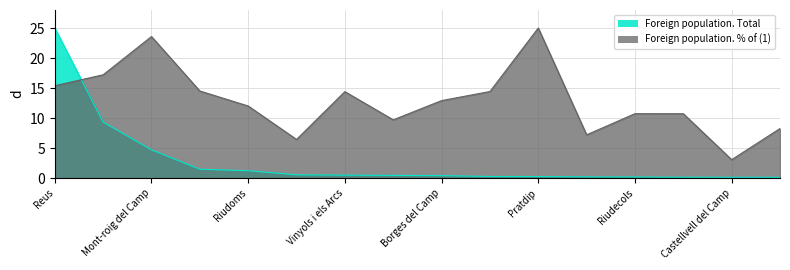

What are all the series names shown in the legend?

Foreign population. Total, Foreign population. % of (1)